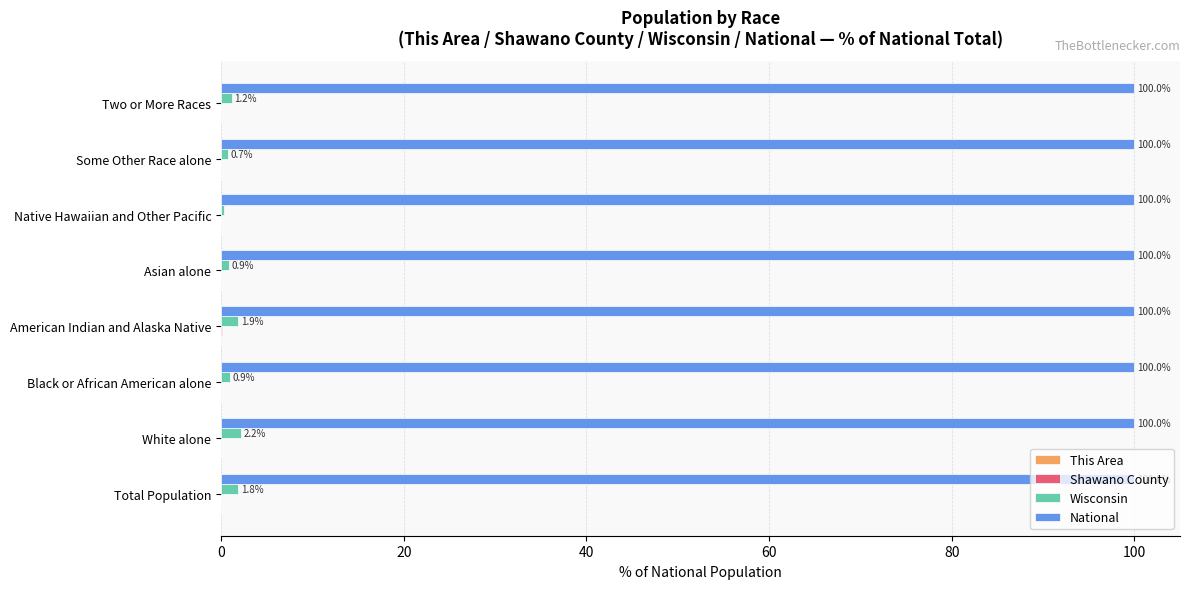

Is it true that National equals 63.3 at American Indian and Alaska Native?

False